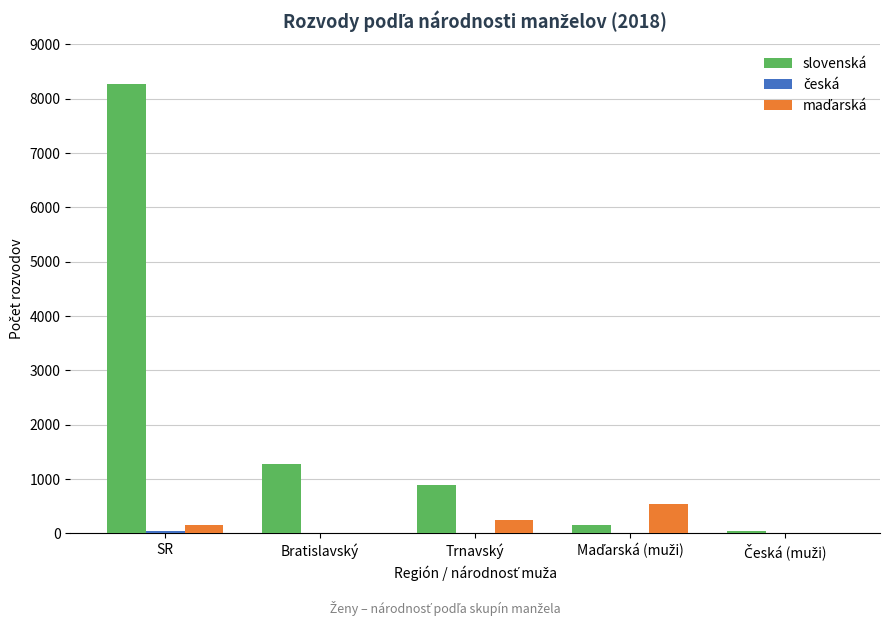

At which label is slovenská closest to 4157?

Bratislavský